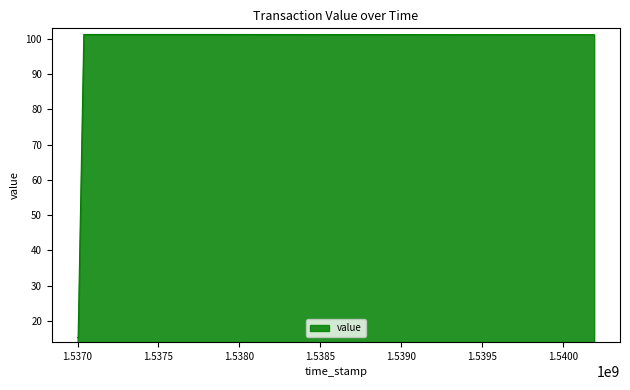

What is the greatest value displayed?

101.3